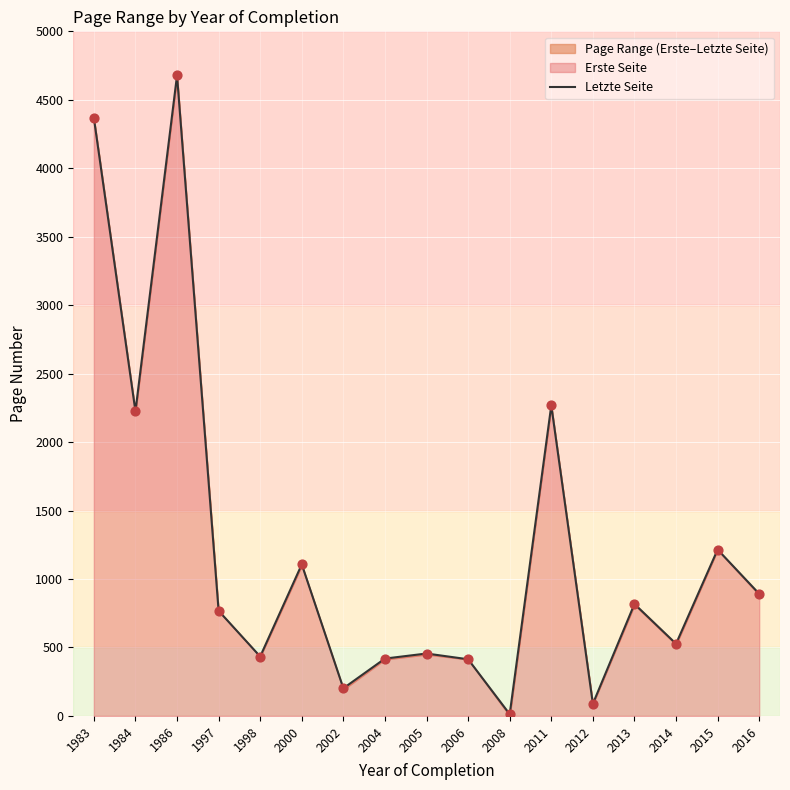

Approximately how many times larger is the value at 1997 compared to 2005?

1.7